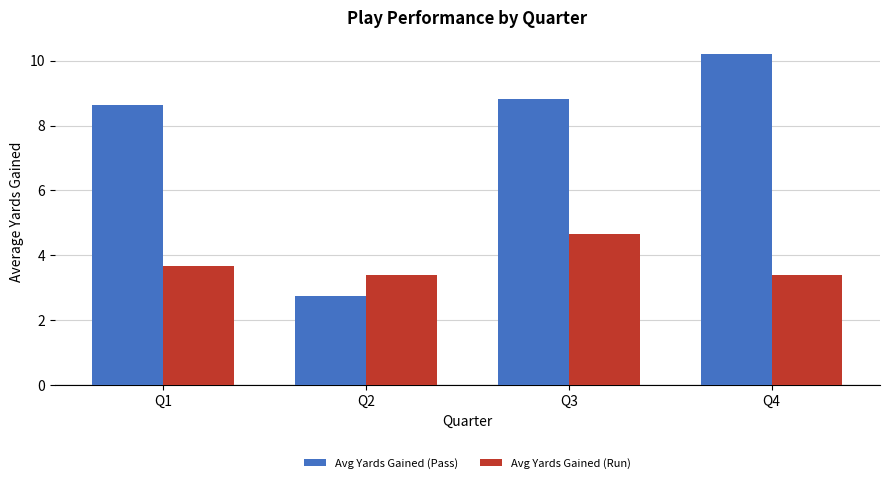

What is the highest value of the Avg Yards Gained (Run) series?

4.7